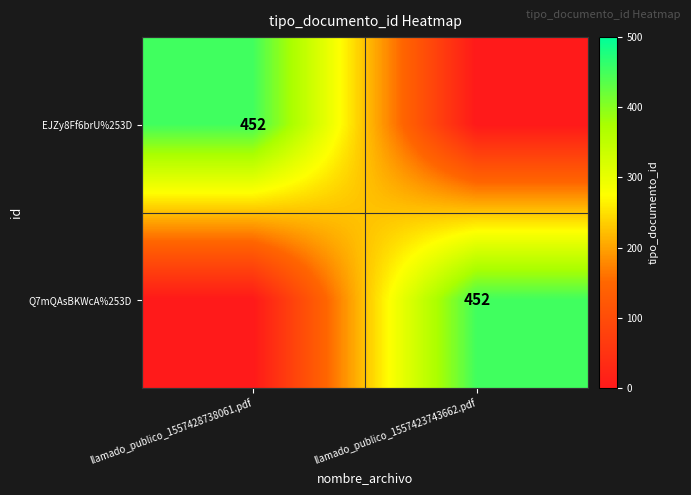

True or false: EJZy8Ff6brU%253D has a value of 452 at llamado_publico_1557428738061.pdf.

True